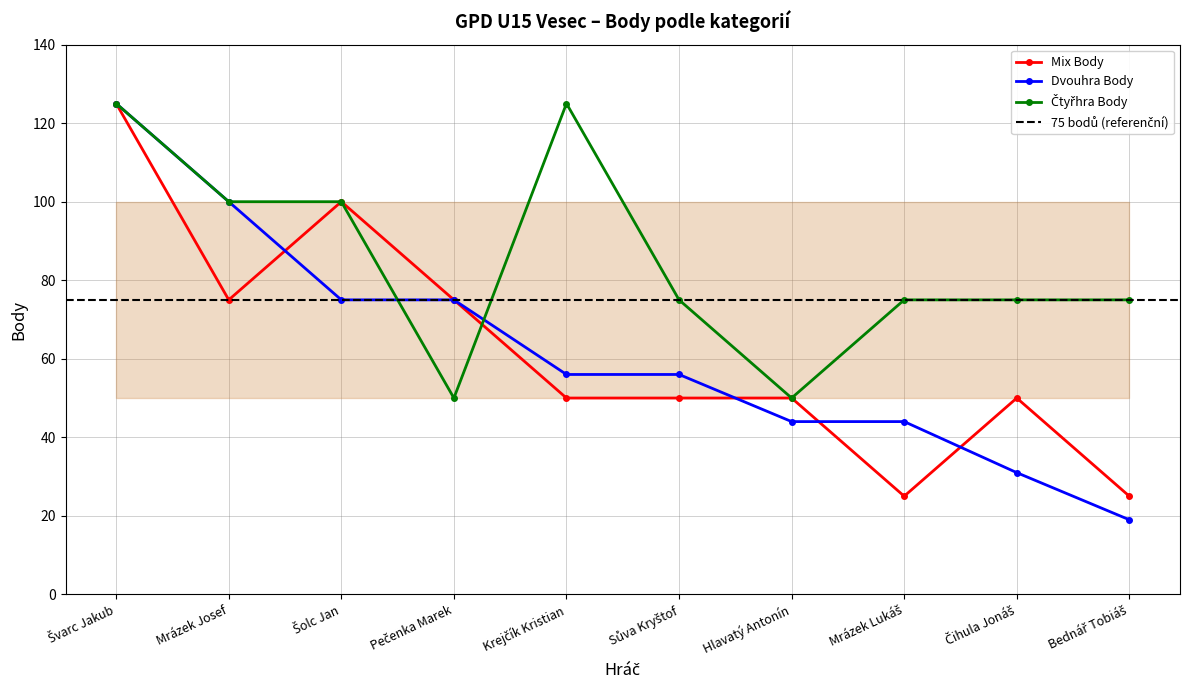

Rank the series by their maximum value, from highest to lowest.

Mix Body, Dvouhra Body, Čtyřhra Body